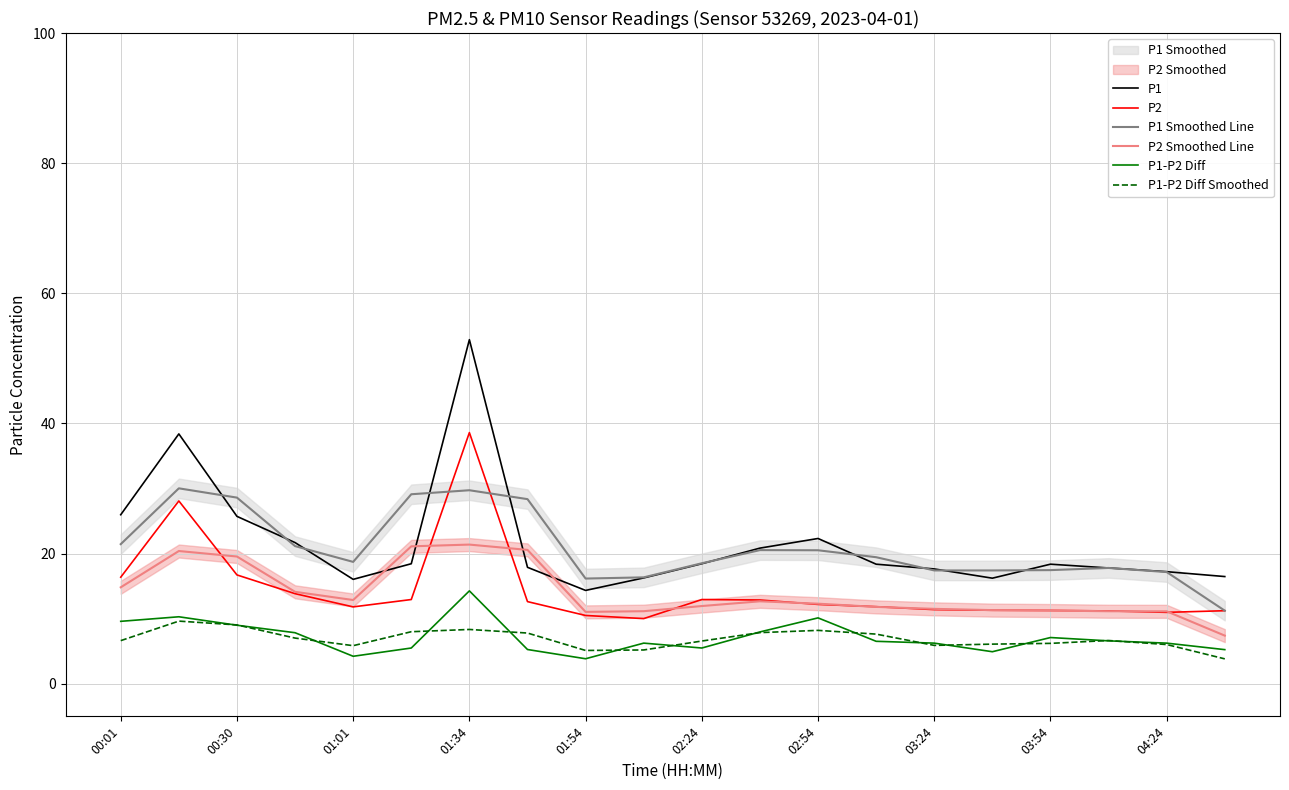

True or false: P2 Smoothed Line has more than 2 points higher than both neighbors.

True